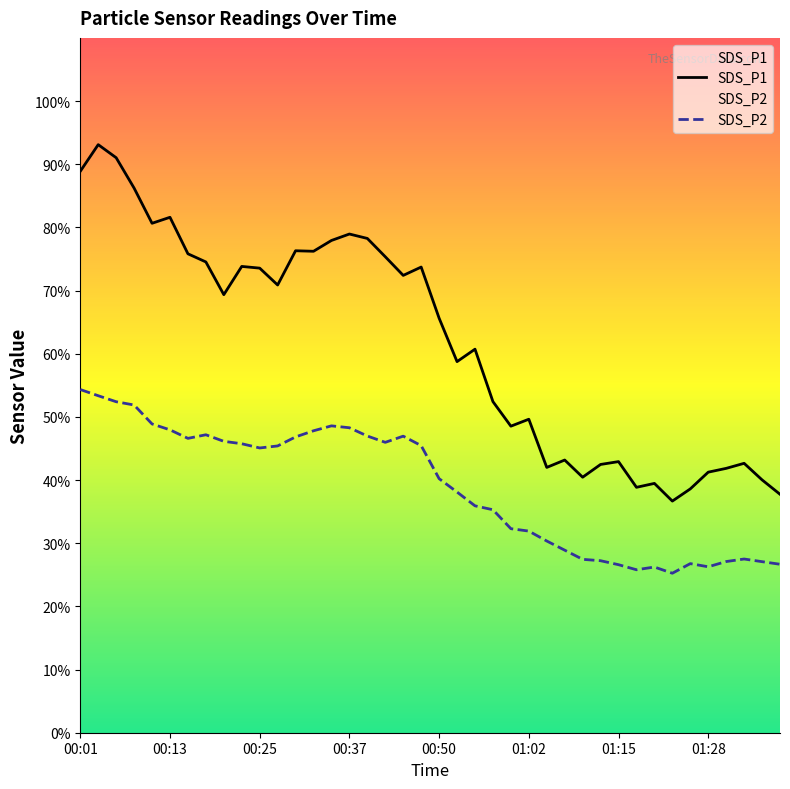

What is the maximum value shown in the chart?

93.1